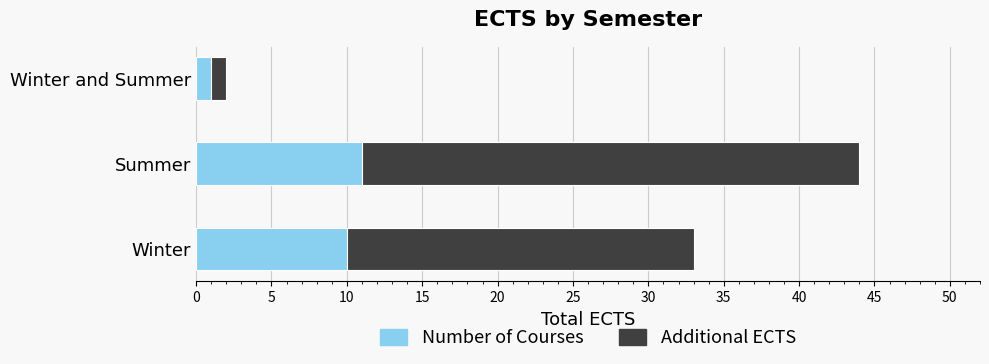

At which label does Number of Courses reach its minimum?

Winter and Summer